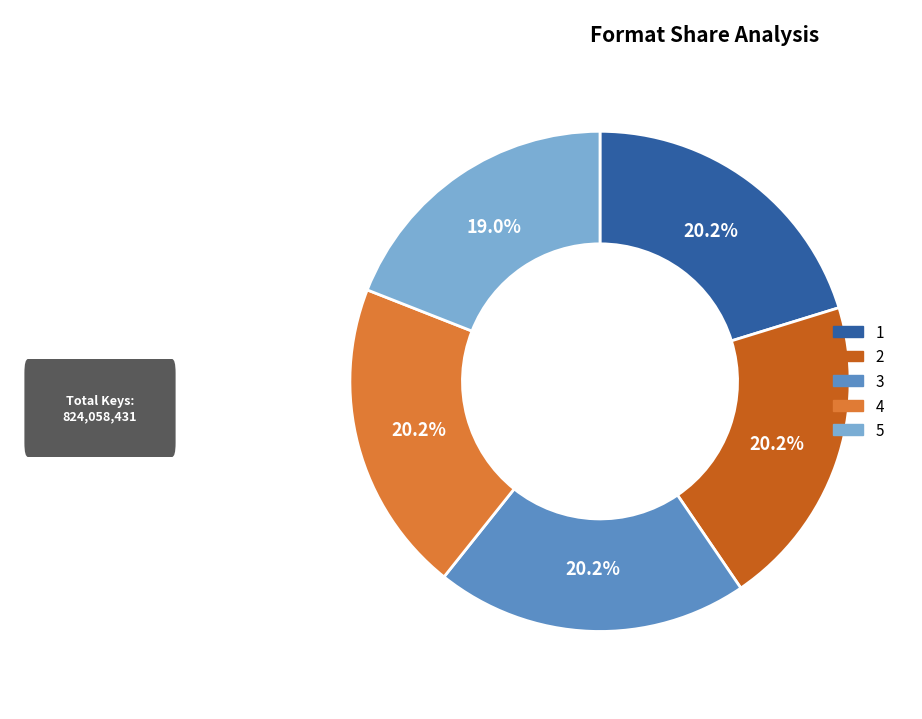

To the nearest percent, what percentage of the pie is 3?

20%